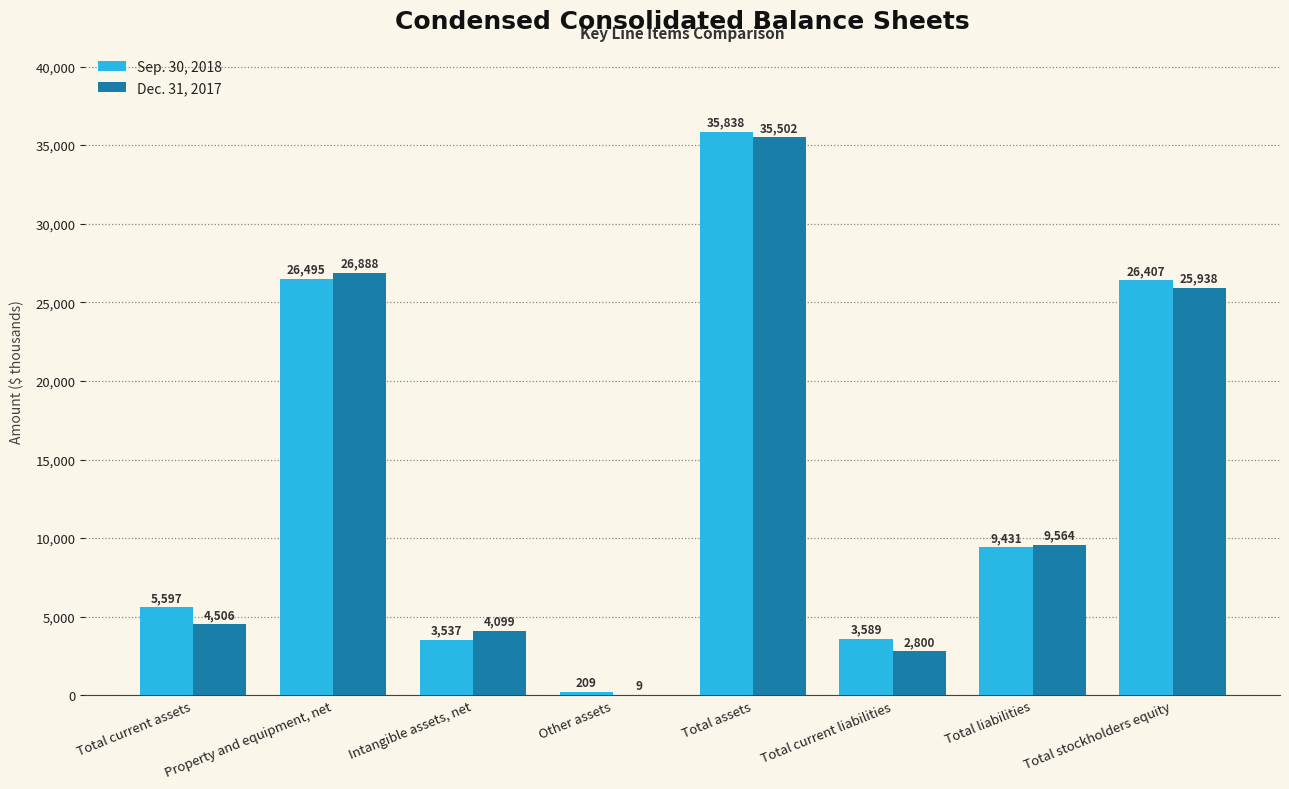

Read the Dec. 31, 2017 value at Total assets.

35502